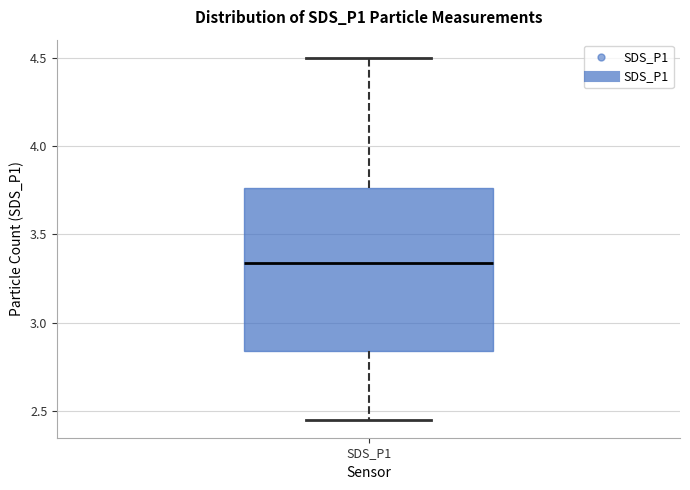

Read this box plot against the y-axis: the position of the median line, the range covered by the box, and the ends of both whiskers. The values are not printed on the chart, so give them approximately, as read against the axis.

median 3.35, box 2.85 to 3.75, whiskers 2.45 to 4.50